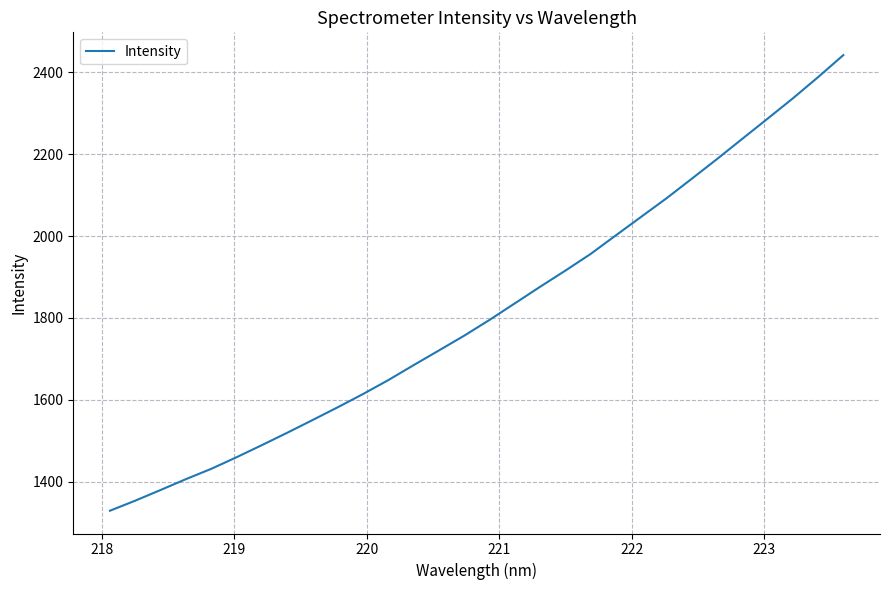

What is the minimum value shown in the chart?

1329.0